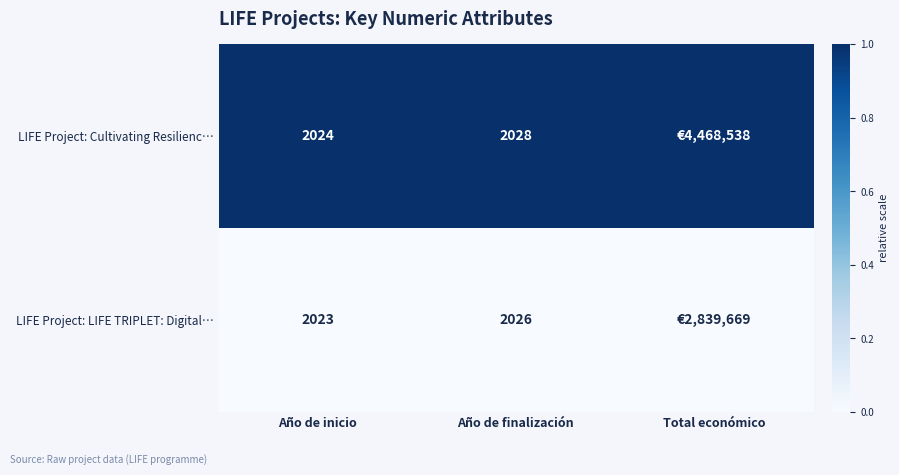

At which category is the sum across all series the highest?

Año de inicio